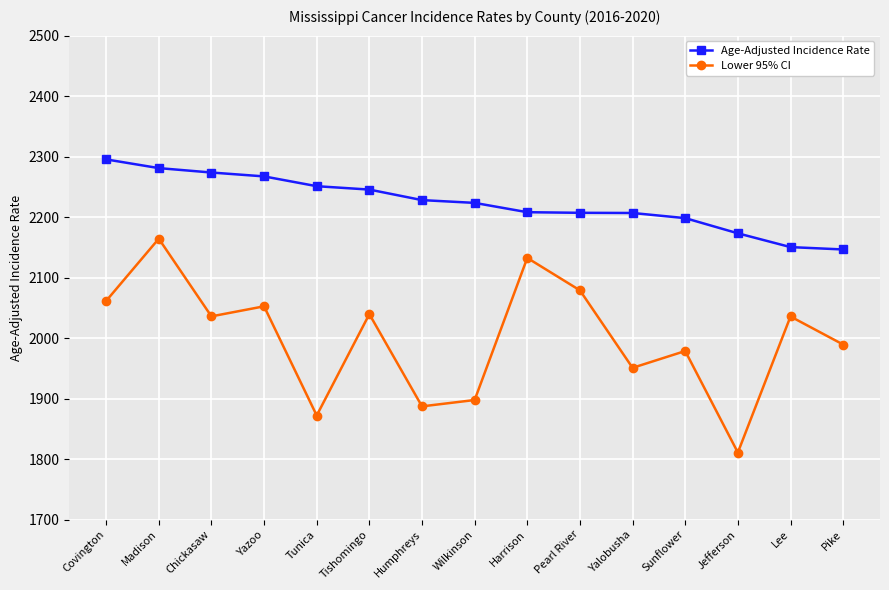

What is the label of the 10th point from the left?

Pearl River